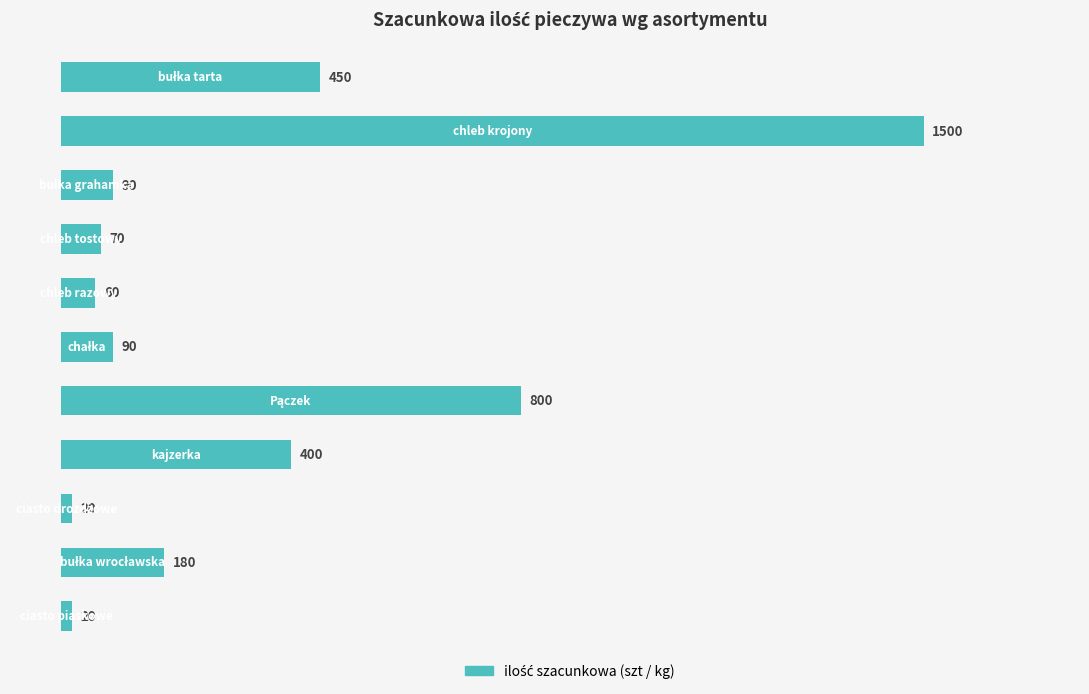

What is the sum of all values?

3680